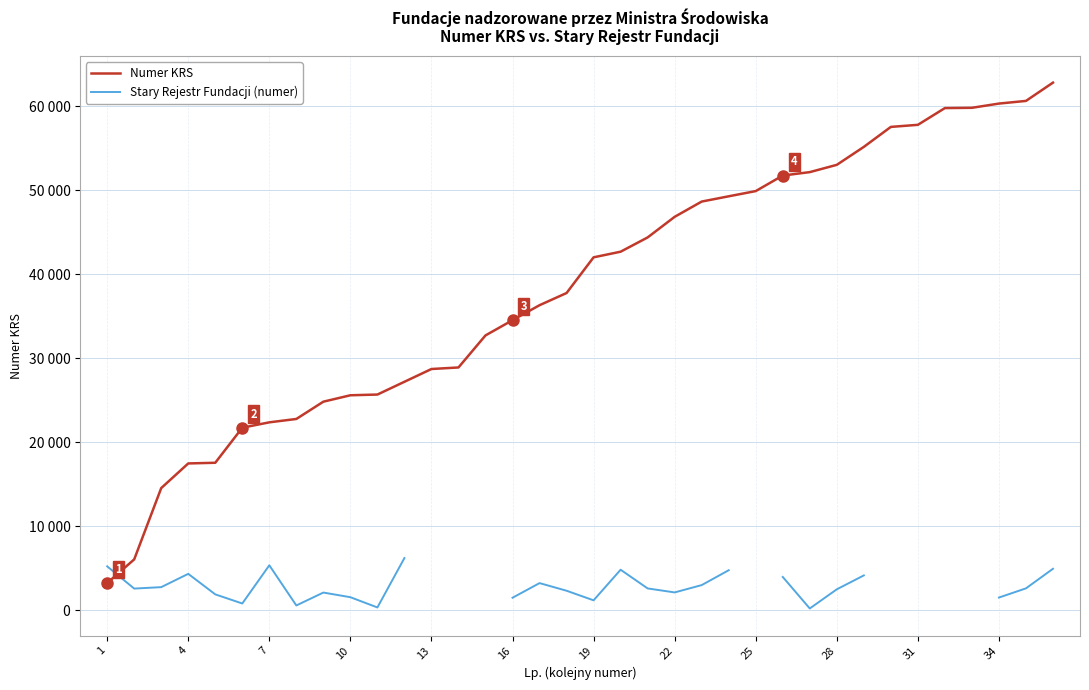

Does the chart have visible grid lines?

Yes